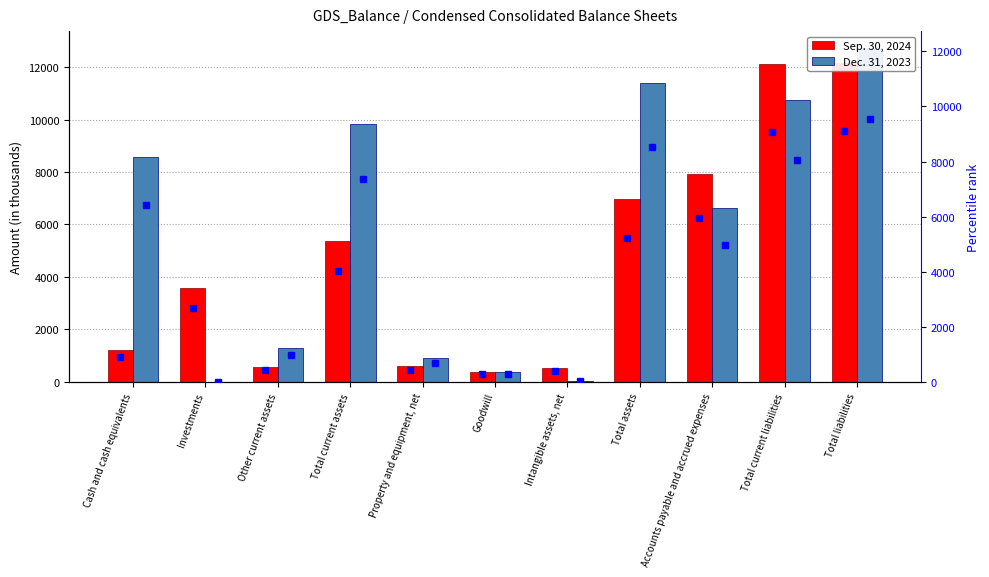

Between Investments and Other current assets, which is larger?

Investments